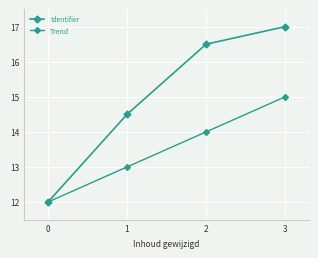

Between 0 and 2, which series saw the biggest shift?

Identifier